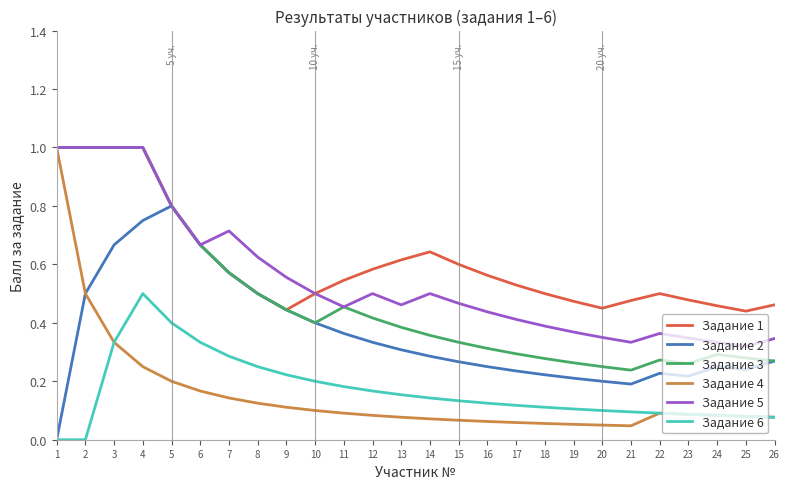

True or false: Задание 1 and Задание 6 intersect in this chart.

False